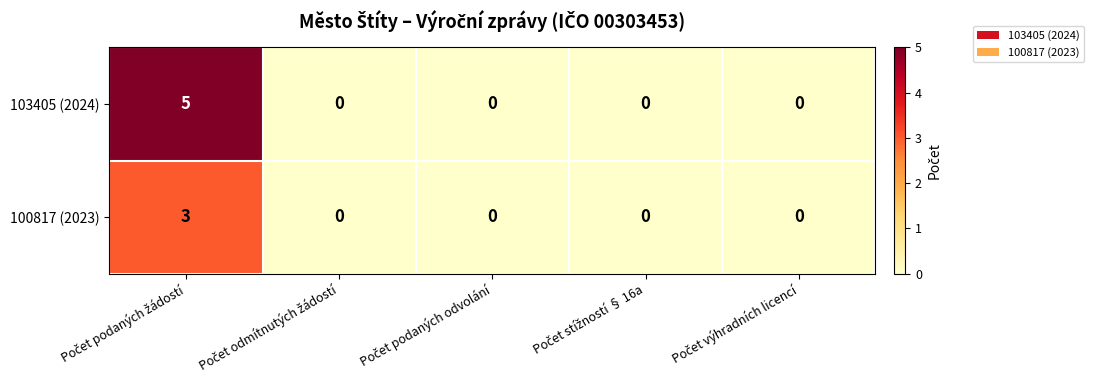

How many 100817 (2023) values are between 0 and 1?

4